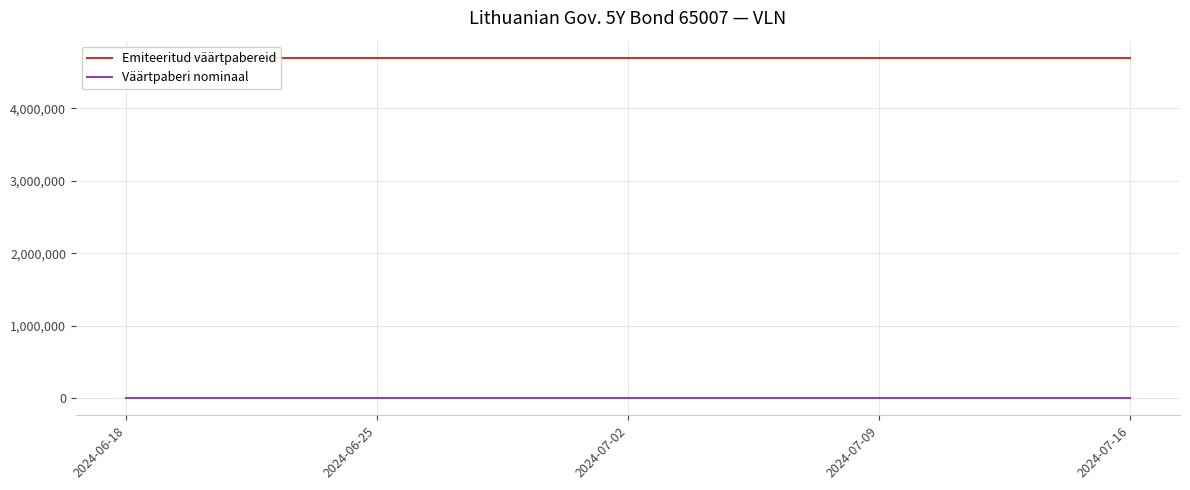

True or false: Väärtpaberi nominaal has a value of 22 at 8.

False